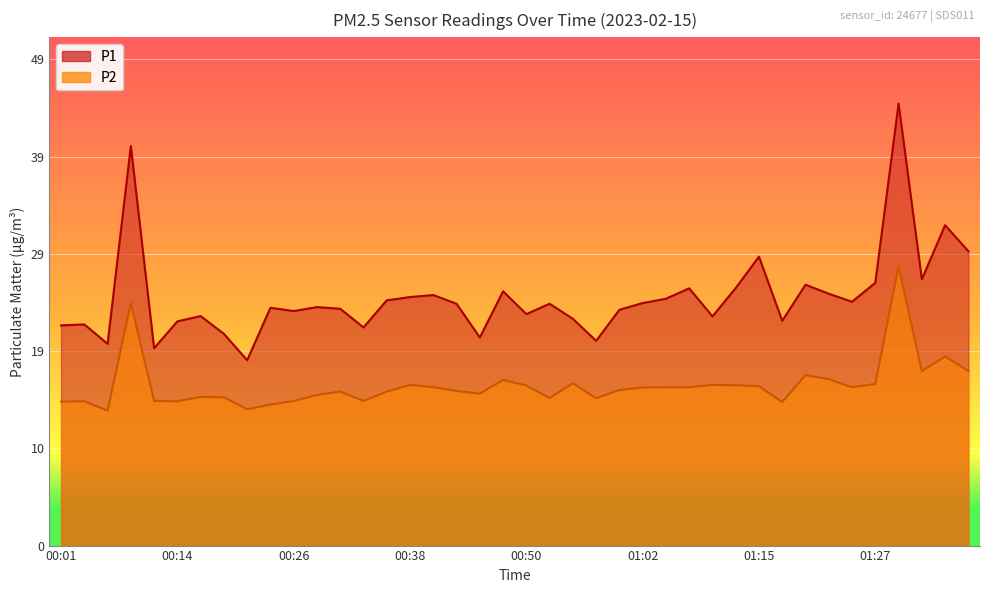

Which series has the widest spread of values?

P1